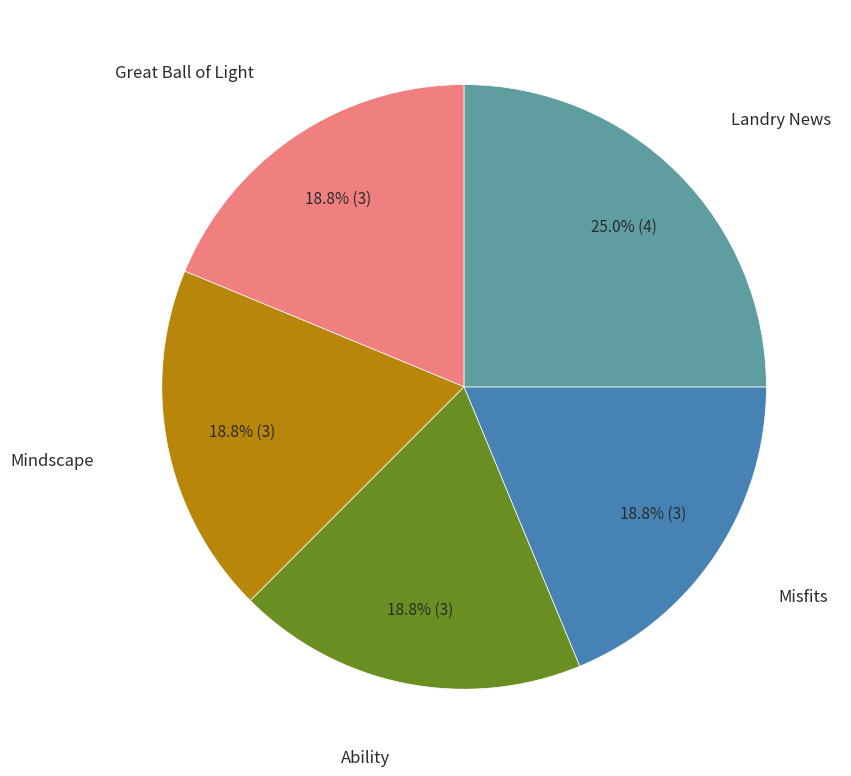

Does any single category account for the majority?

No